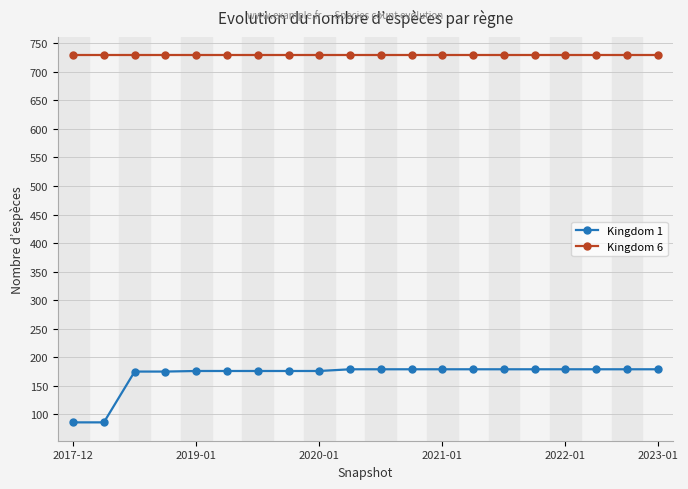

How many data points in Kingdom 1 are less than 179?

9